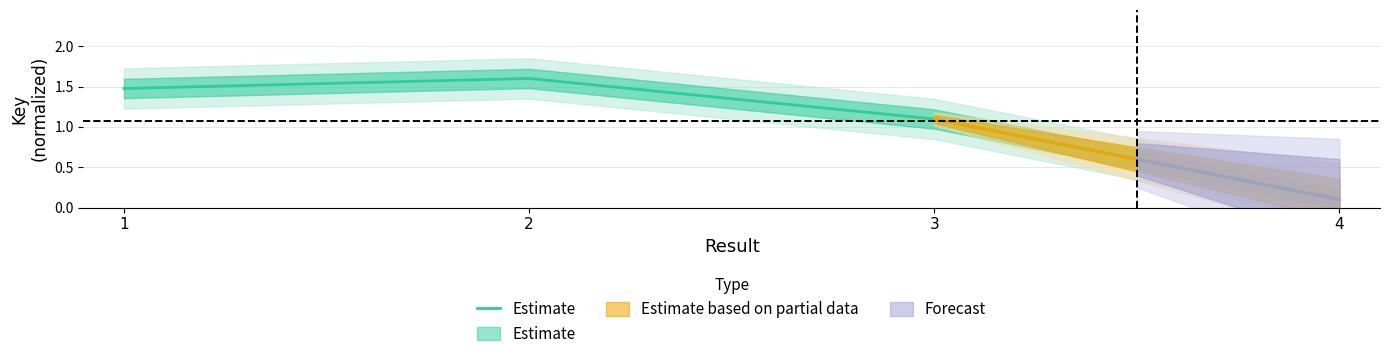

Reading right to left, list all the values displayed in this chart.

0.1	1.1	1.6	1.5